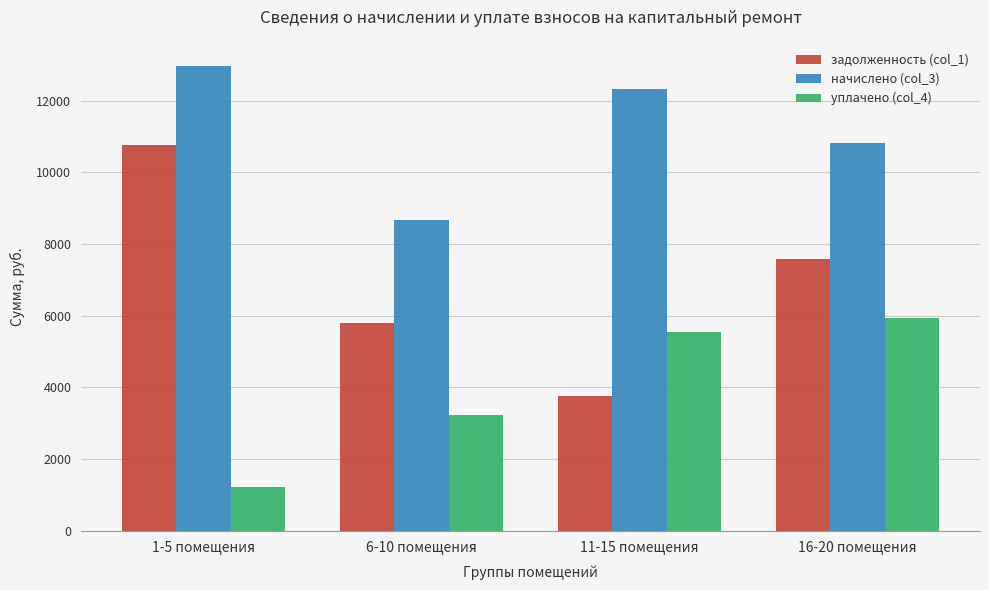

Which series has the largest total across all categories?

начислено (col_3)